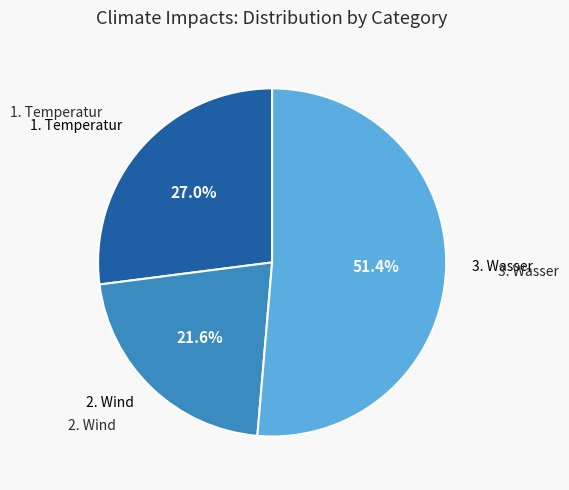

To the nearest percent, what percentage of the pie is 1. Temperatur?

27%